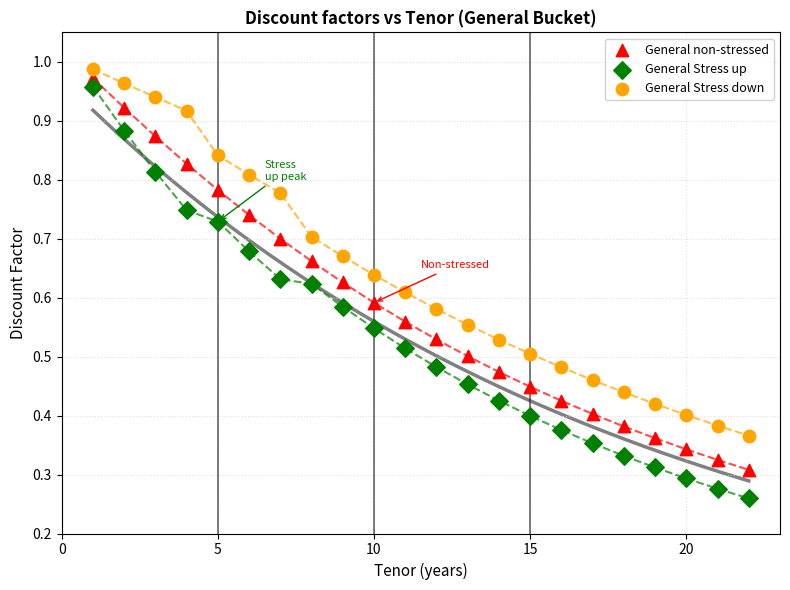

Which series has the largest Y range (max minus min)?

General Stress up